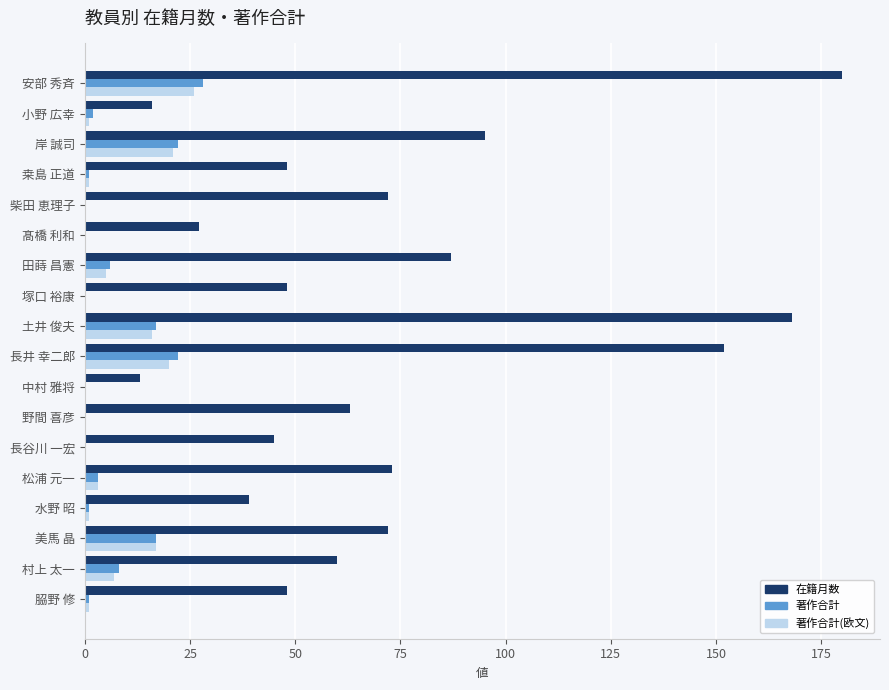

Which category has the highest value in the 著作合計 series?

安部 秀斉